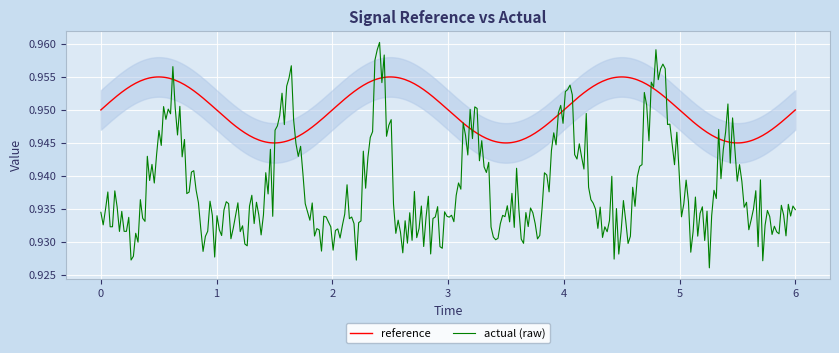

Is this an area chart (filled region under the line)?

No